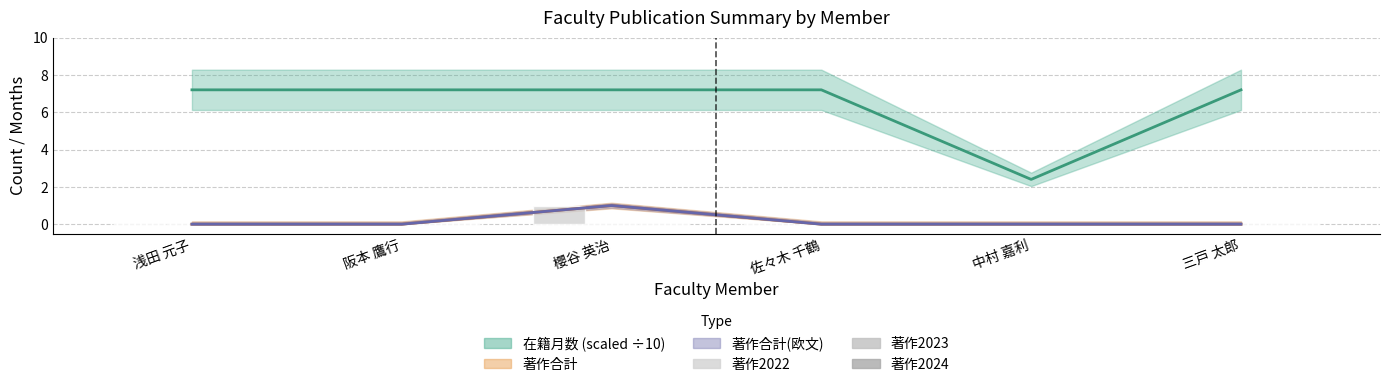

How many bars are there in each group?

3